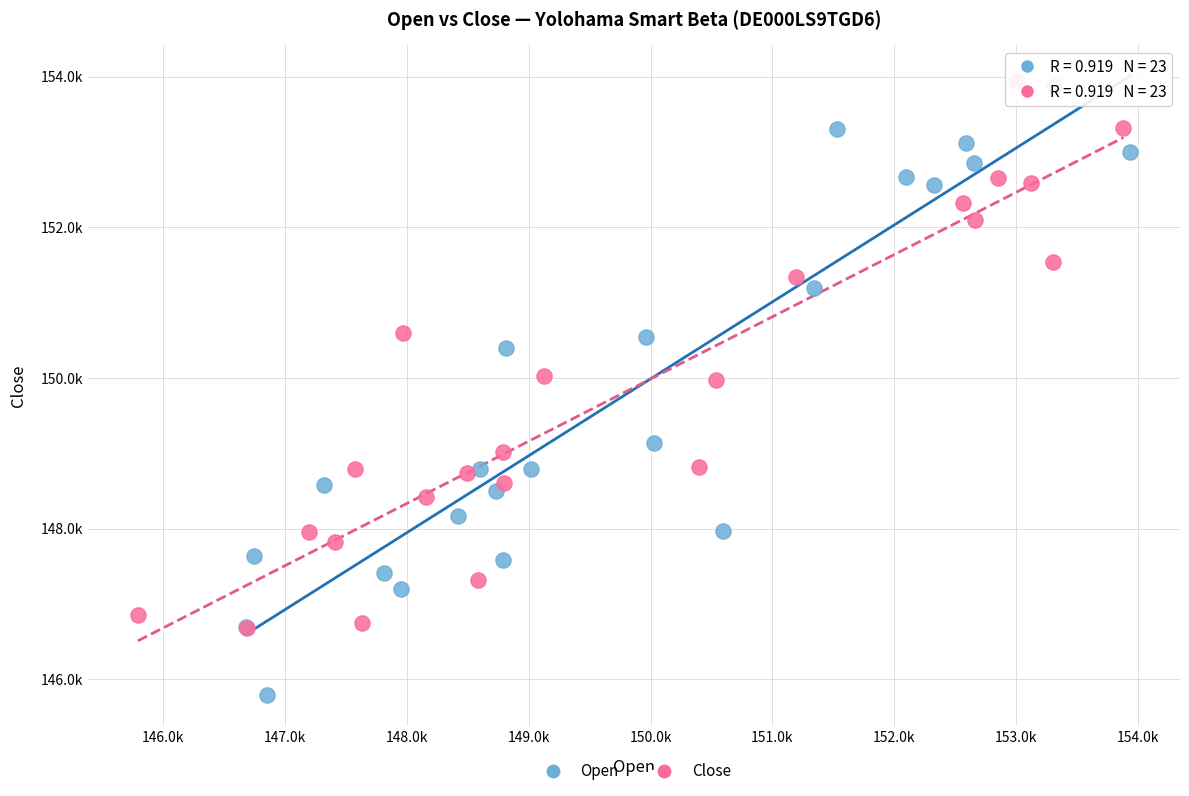

What are all the series names shown in the legend?

Open, Close